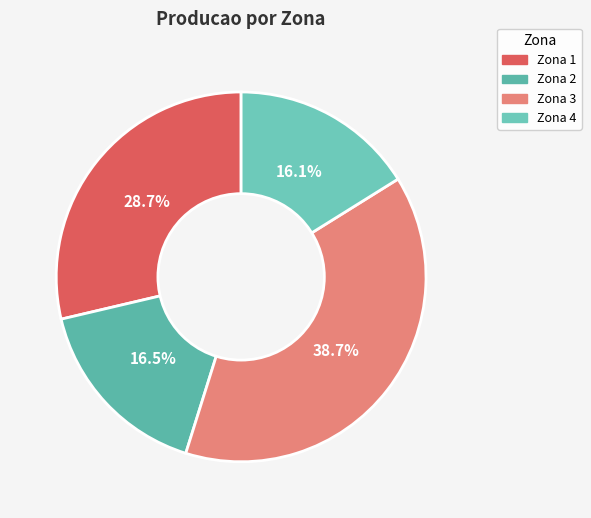

How many slices are in this pie chart?

4